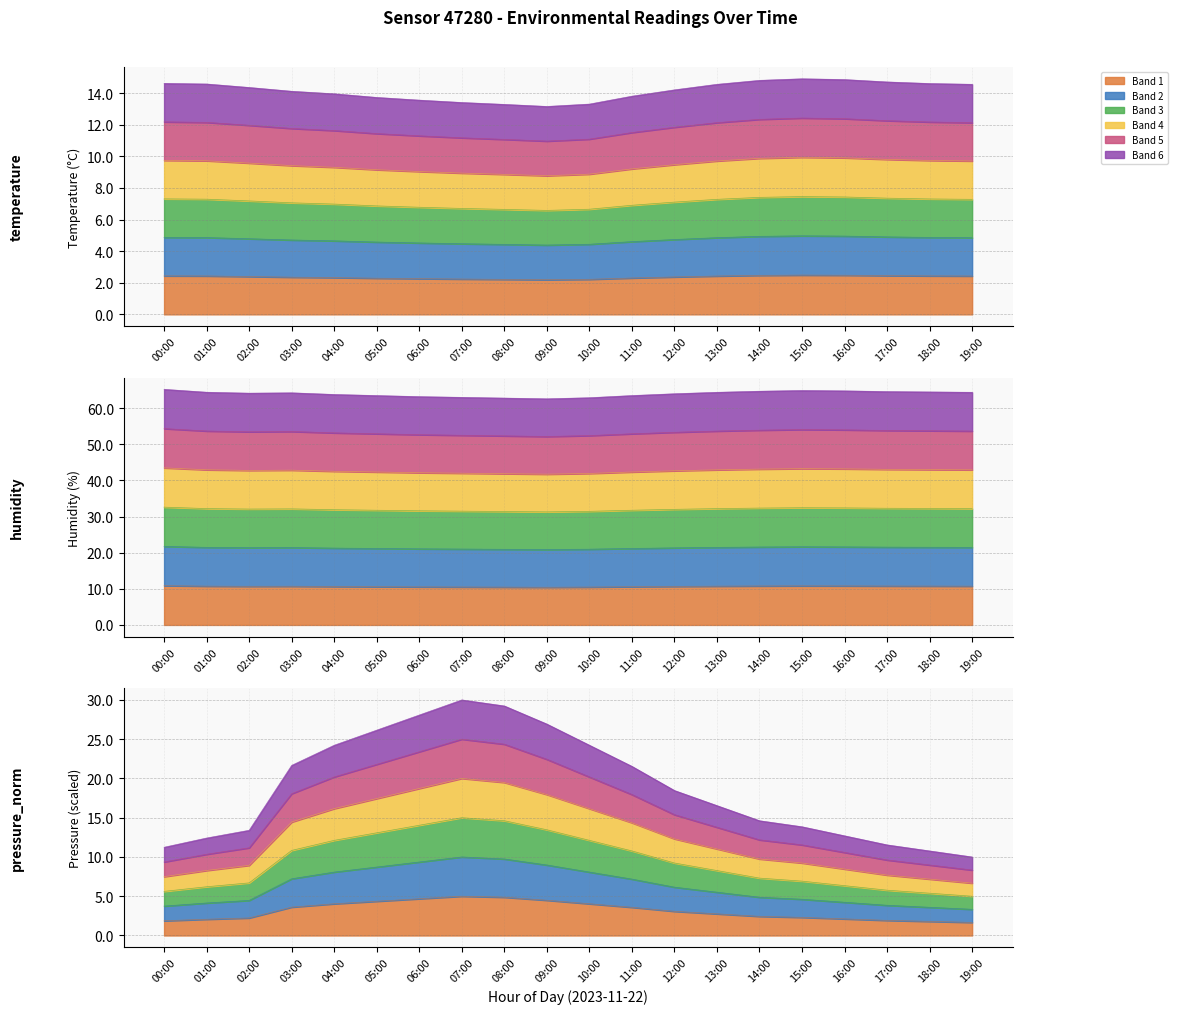

Which series has the largest total across all categories?

humidity